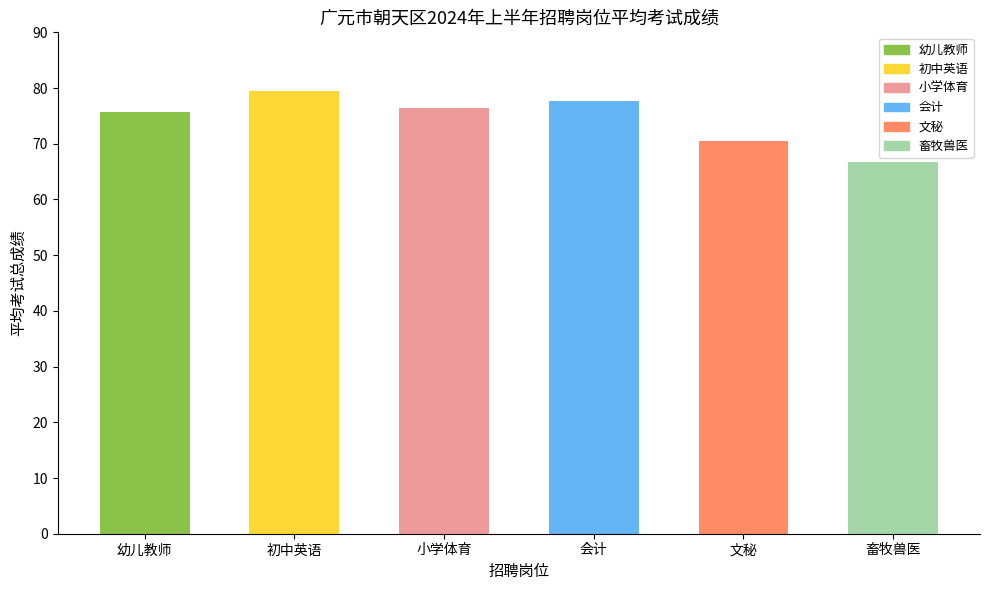

What is the approximate value at 初中英语?

79.6